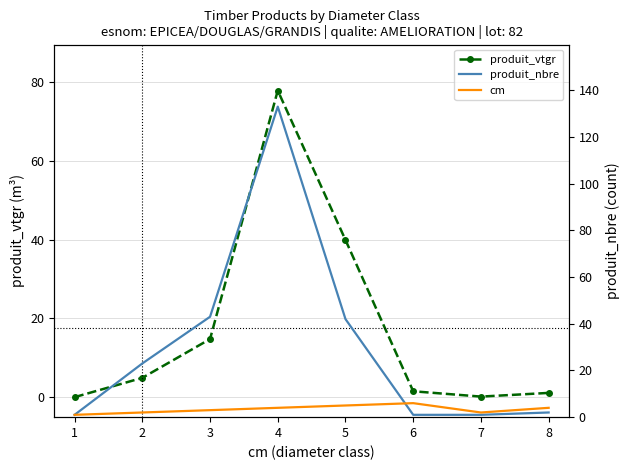

How many data points in cm are above 4?

2